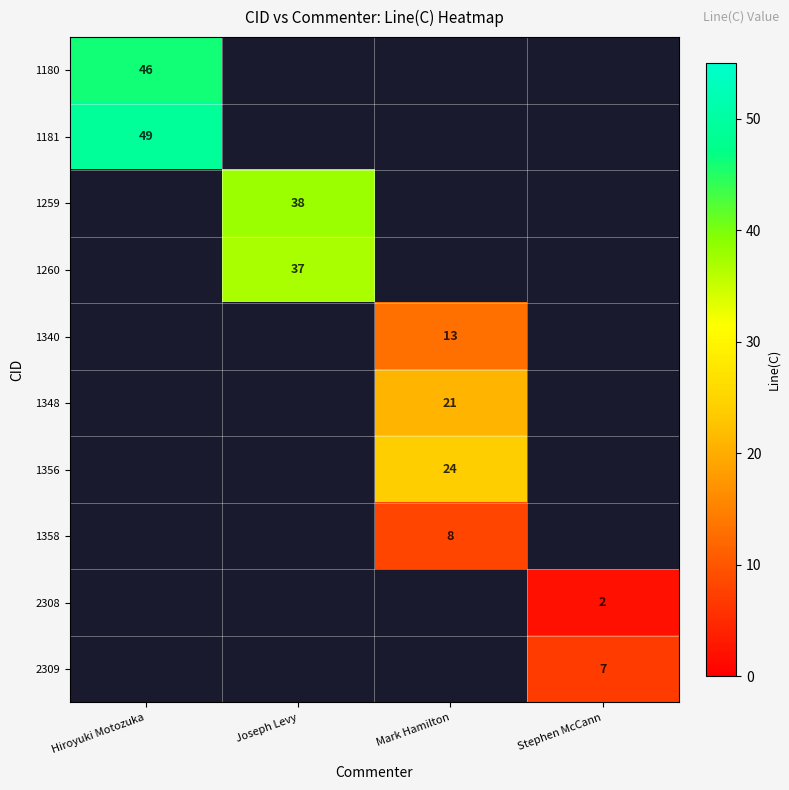

Is it true that 1260 equals 37 at Joseph Levy?

True